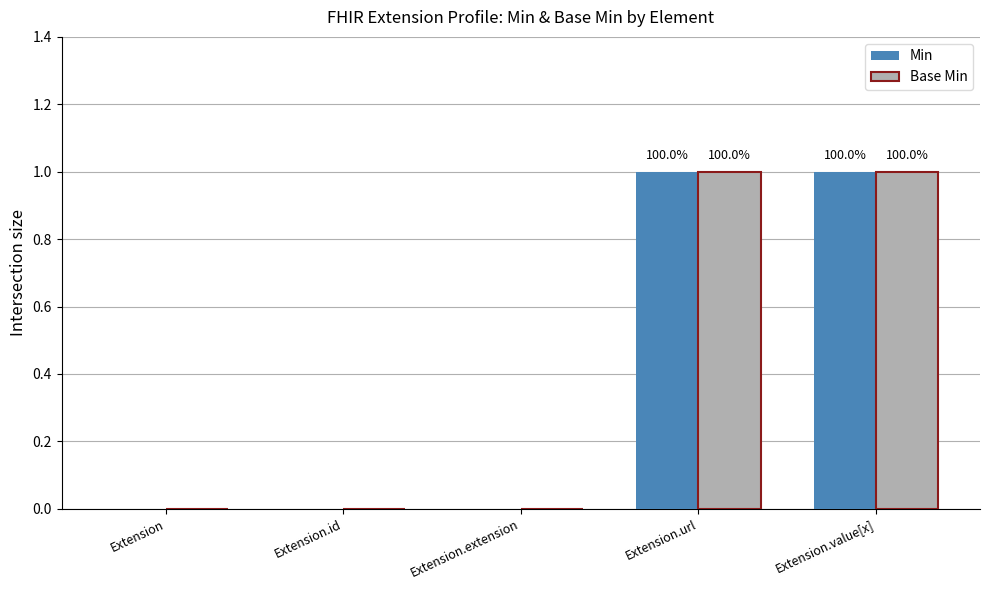

What are all the series names shown in the legend?

Min, Base Min